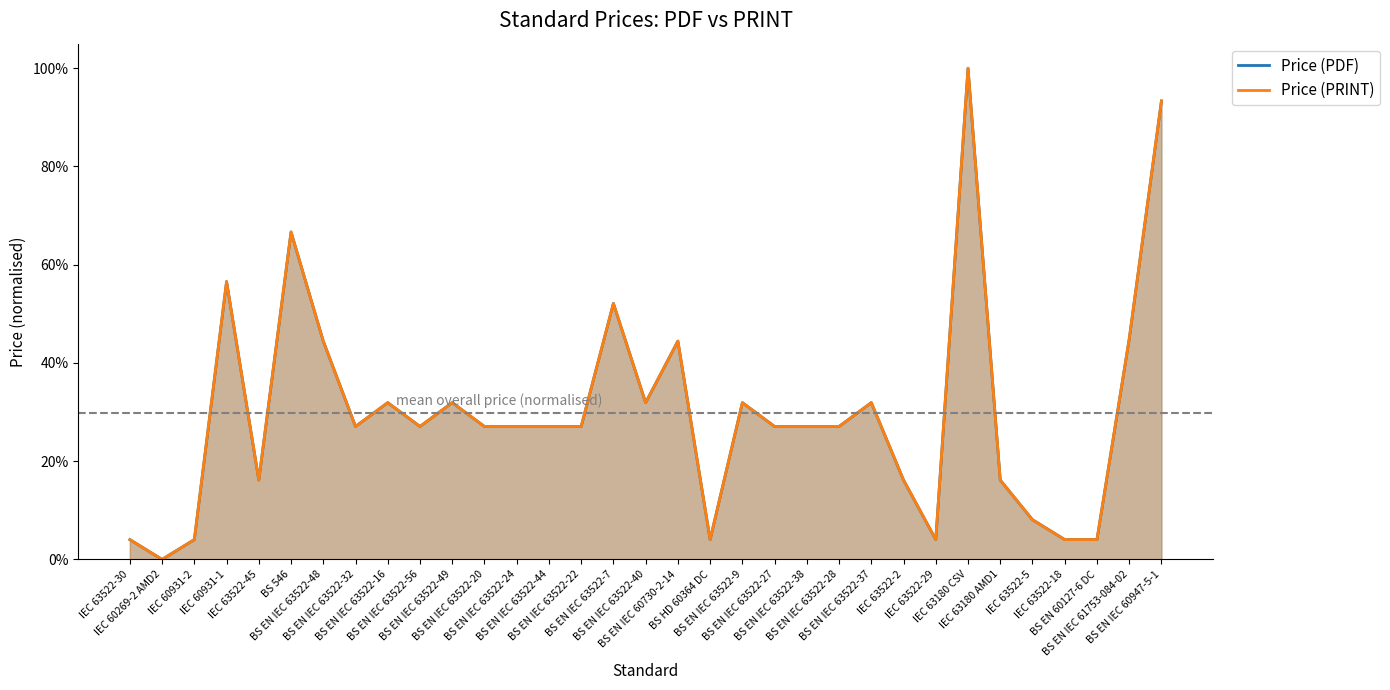

What is the label of the 9th point from the right?

IEC 63522-2